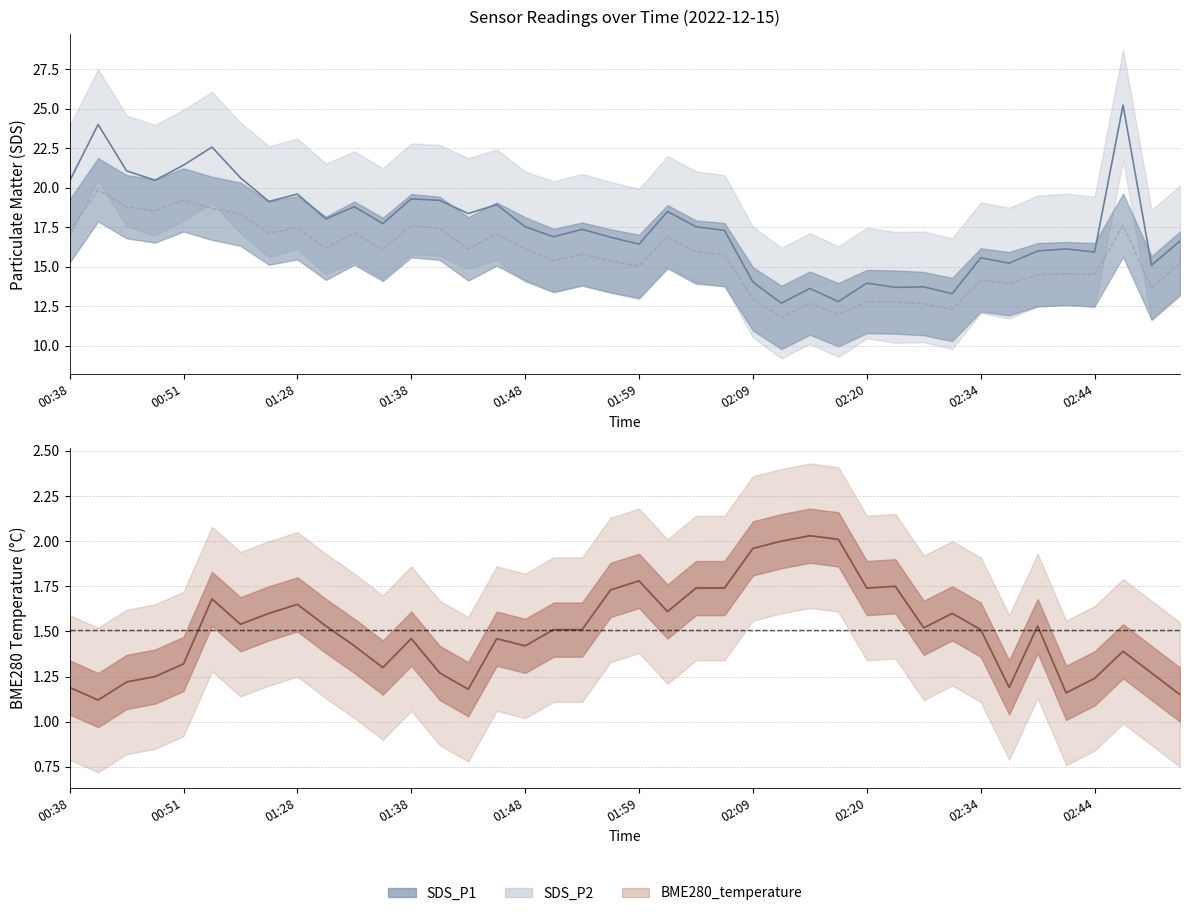

What is the difference between the maximum and minimum values in the BME280_temperature series?

0.9